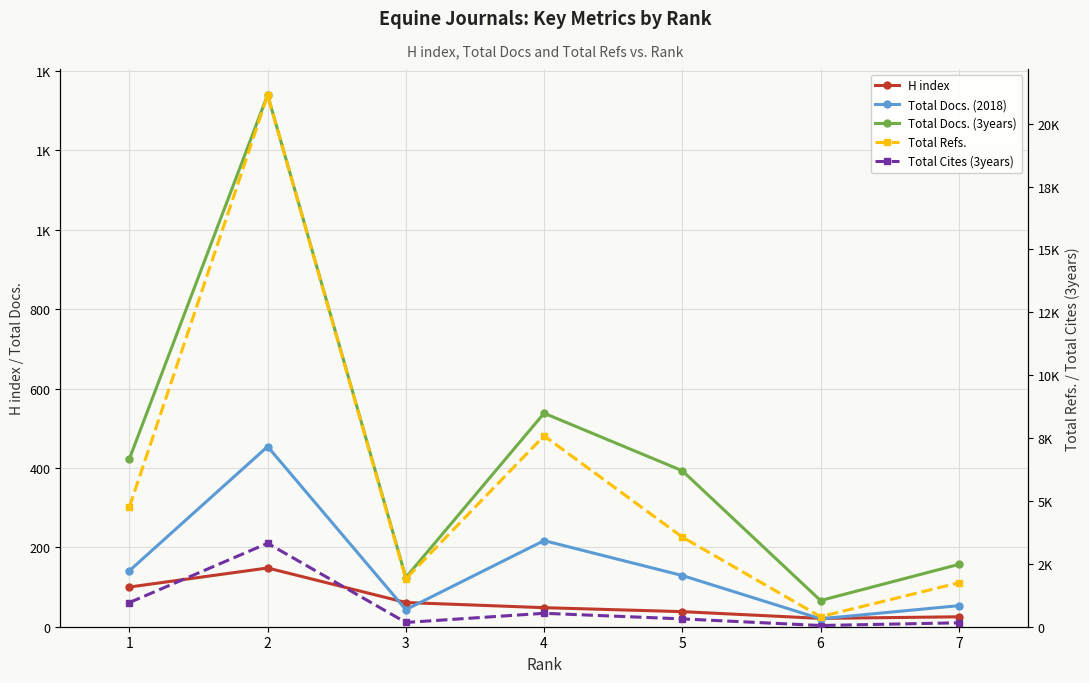

At which label is Total Docs. (2018) closest to 237?

4